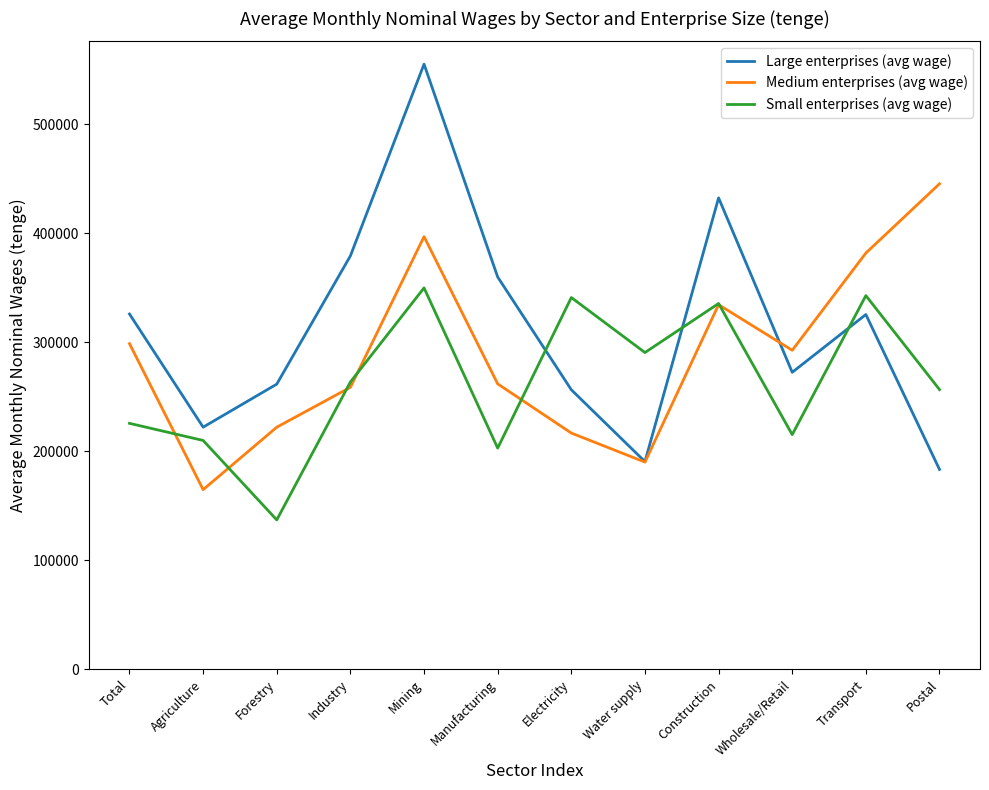

Is this an area chart (filled region under the line)?

No